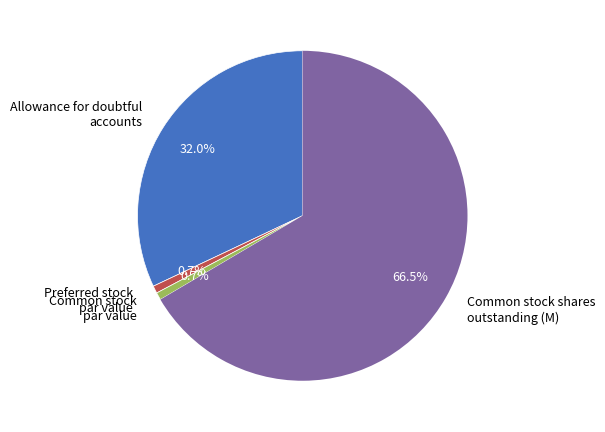

Between Common stock shares outstanding and Preferred stock par value, which is larger?

Common stock shares outstanding